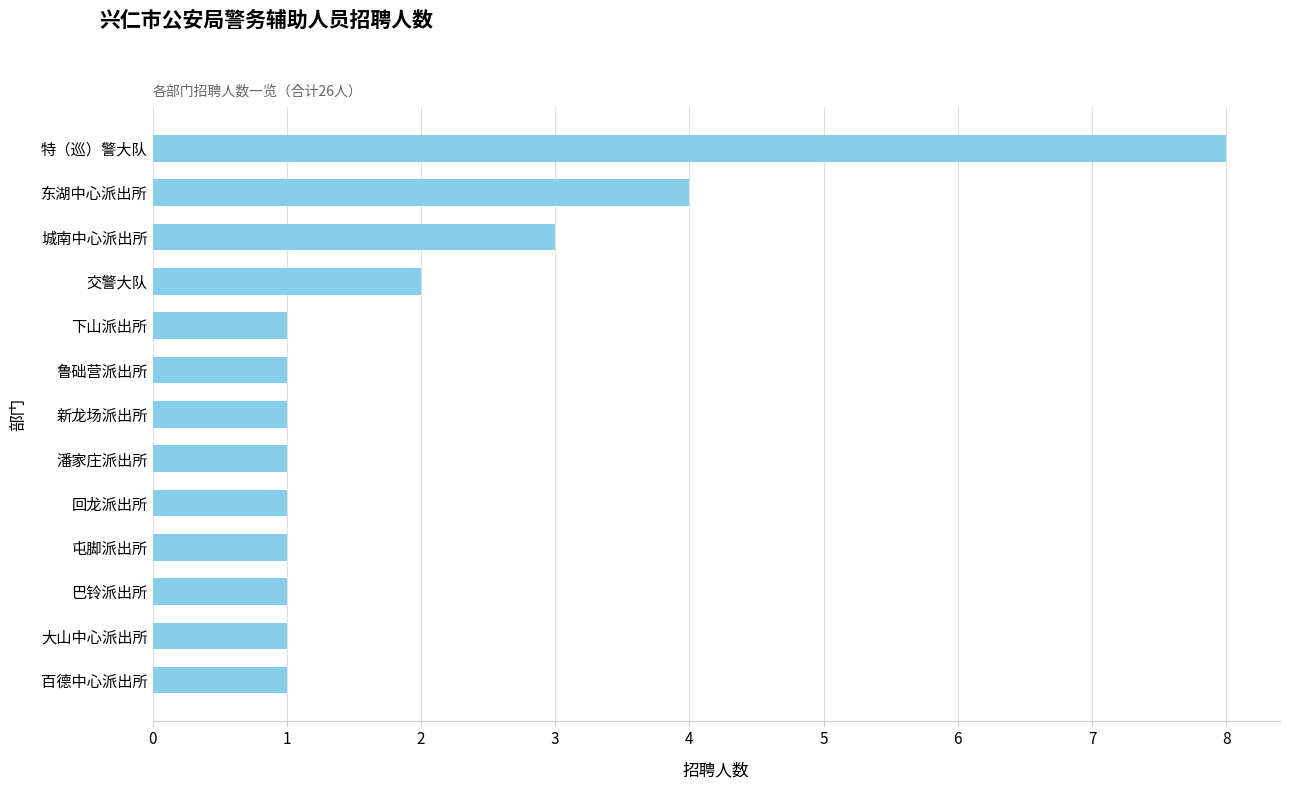

What is the change in value from 下山派出所 to 交警大队?

+1